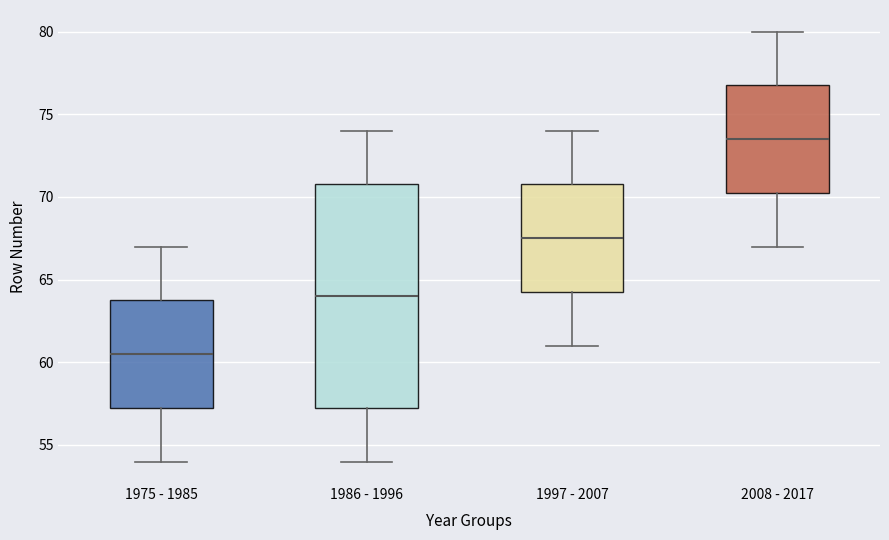

Reading left to right, read every box against the y-axis: the position of its median line, the range the box covers, and the ends of its whiskers. The values are not printed on the chart, so give them approximately, as read against the axis.

1975 - 1985: median 60.5, box 57.5 to 64.0, whiskers 54.0 to 67.0
1986 - 1996: median 64.0, box 57.5 to 71.0, whiskers 54.0 to 74.0
1997 - 2007: median 67.5, box 64.5 to 71.0, whiskers 61.0 to 74.0
2008 - 2017: median 73.5, box 70.5 to 77.0, whiskers 67.0 to 80.0